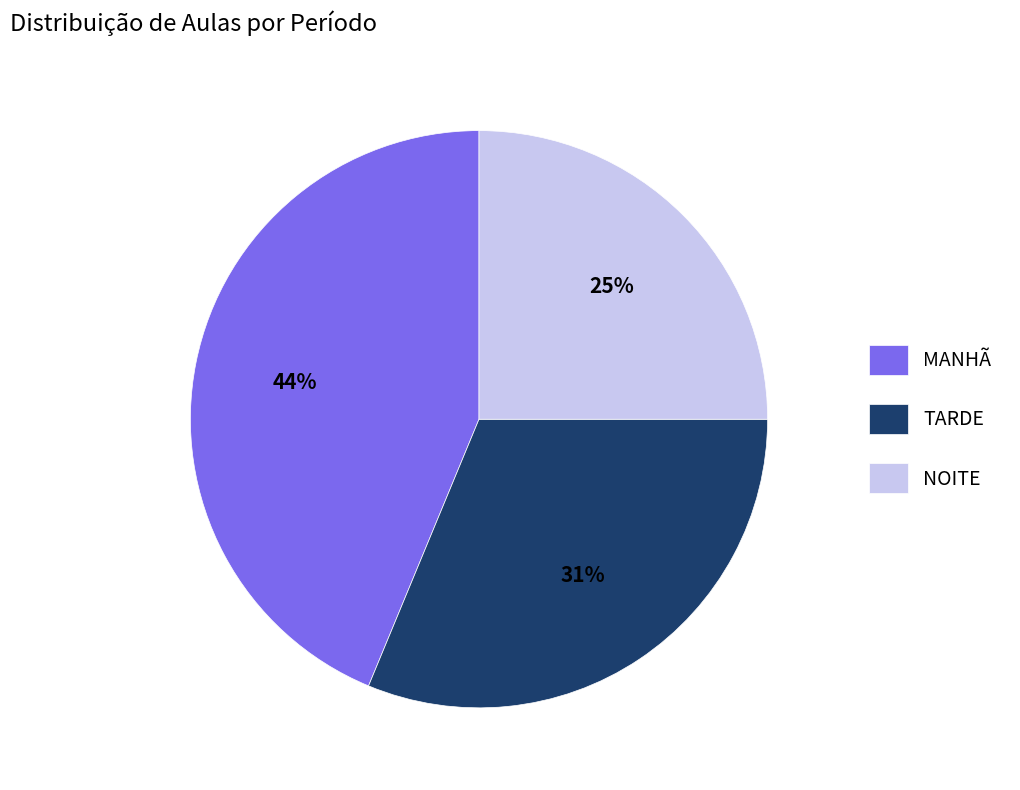

Between NOITE and TARDE, which is larger?

TARDE